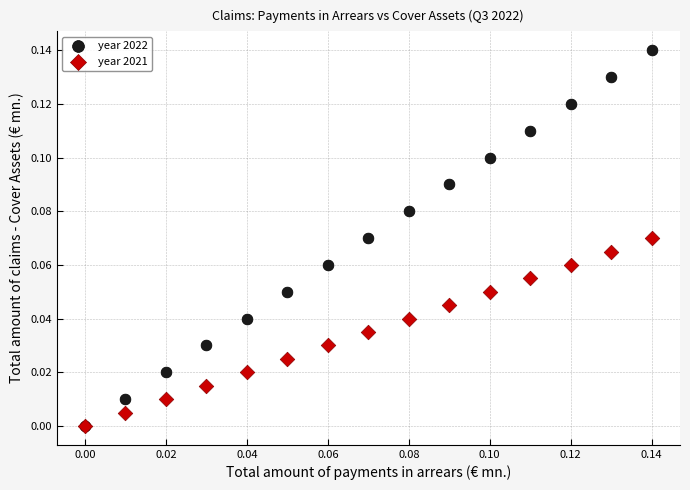

What are all the series names shown in the legend?

year 2022, year 2021